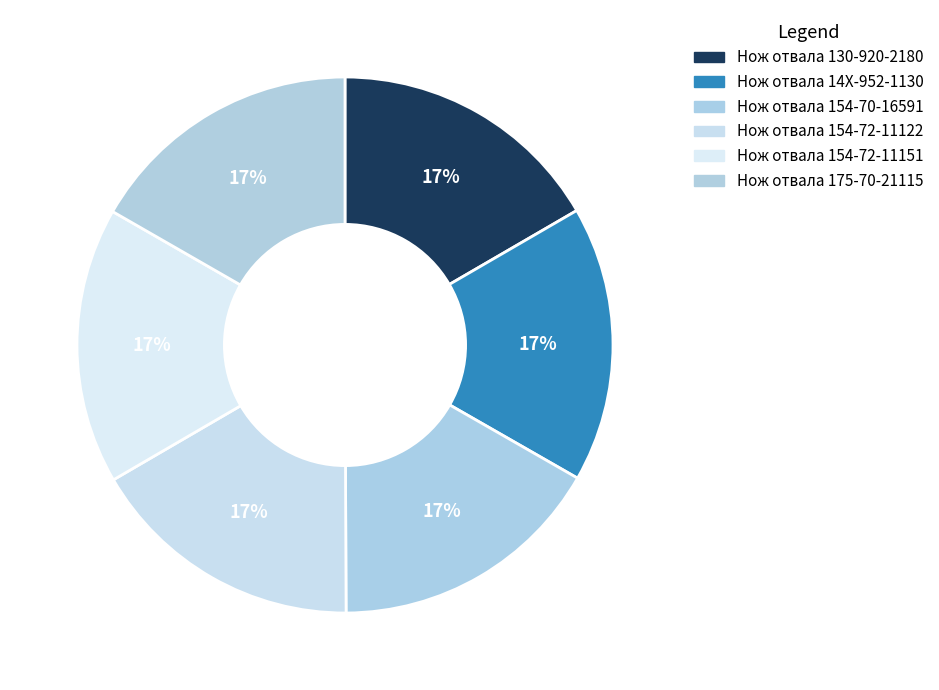

Count the number of slices in the pie.

6